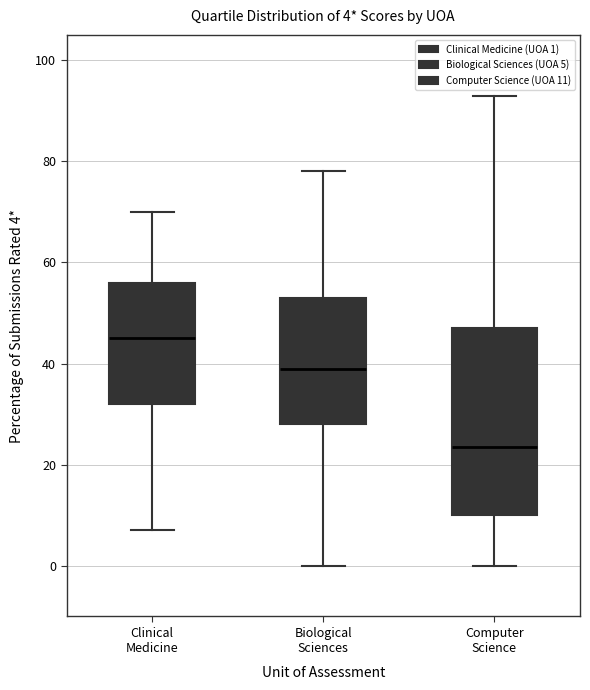

Which box is the tallest, from its lower edge to its upper edge?

Computer Science